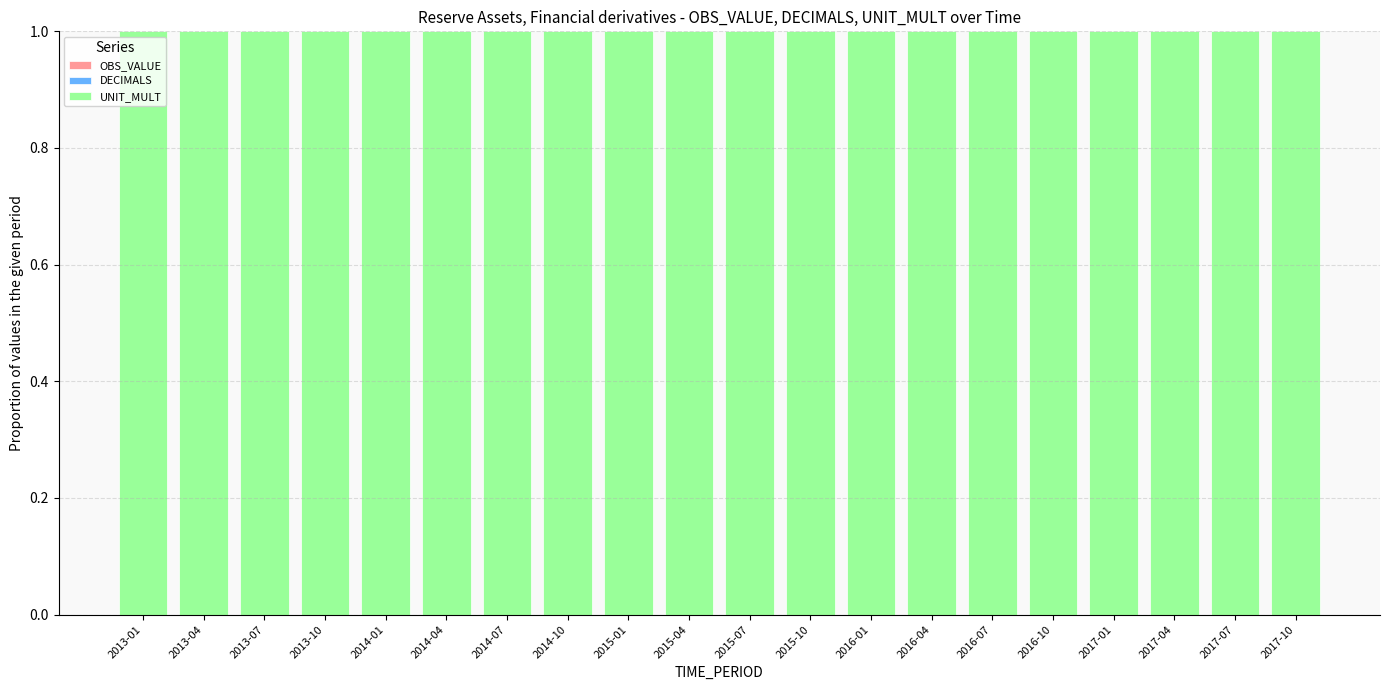

Reading left to right, list all the values displayed in this chart.

OBS_VALUE: 0	0	0	0	0	0	0	0	0	0	0	0	0	0	0	0	0	0	0	0
DECIMALS: 0	0	0	0	0	0	0	0	0	0	0	0	0	0	0	0	0	0	0	0
UNIT_MULT: 1	1	1	1	1	1	1	1	1	1	1	1	1	1	1	1	1	1	1	1